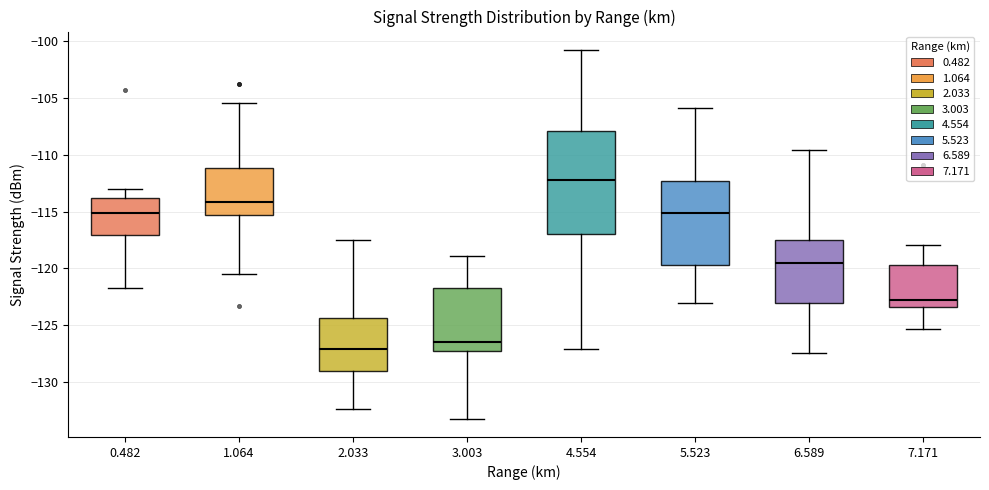

Comparing the boxes themselves (not the whiskers), which one is the tallest?

4.554